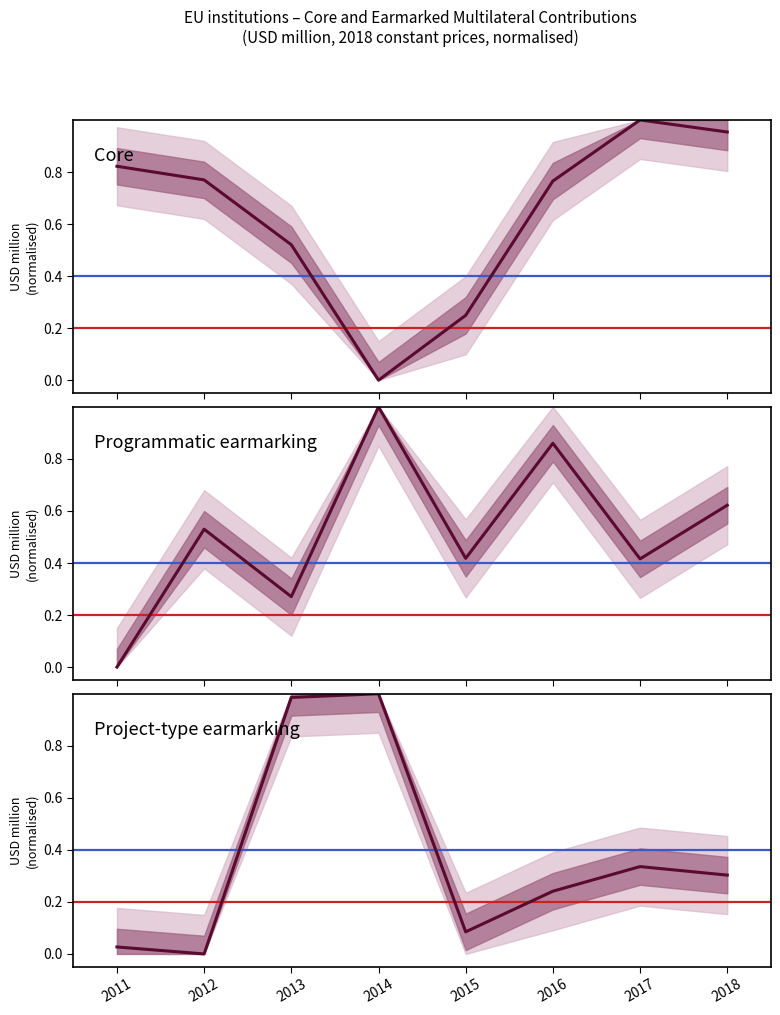

At which category is the sum across all series the highest?

2014